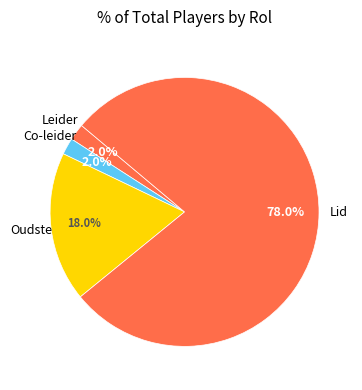

Which category accounts for the majority?

Lid